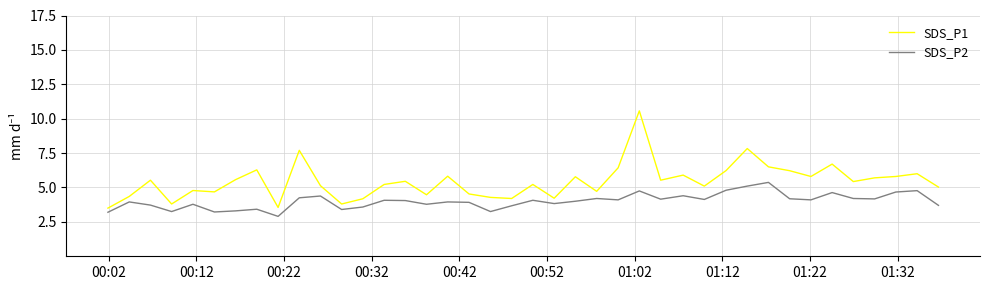

List the series in order of their overall mean, highest first.

SDS_P1, SDS_P2